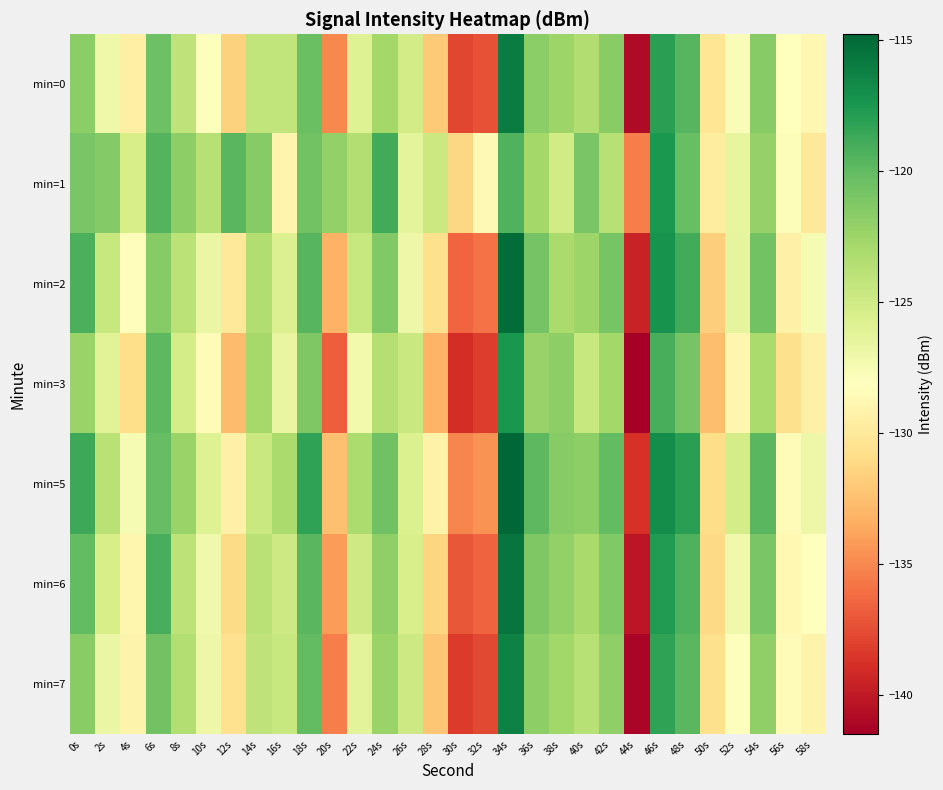

Which series changed the most between 22s and 38s?

min=3